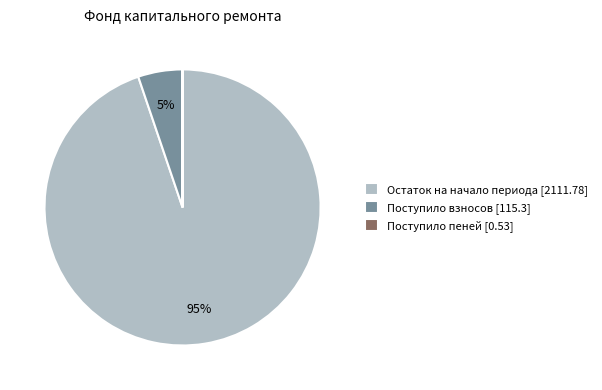

To the nearest percent, what portion does Поступило взносов [115.3] represent?

5%